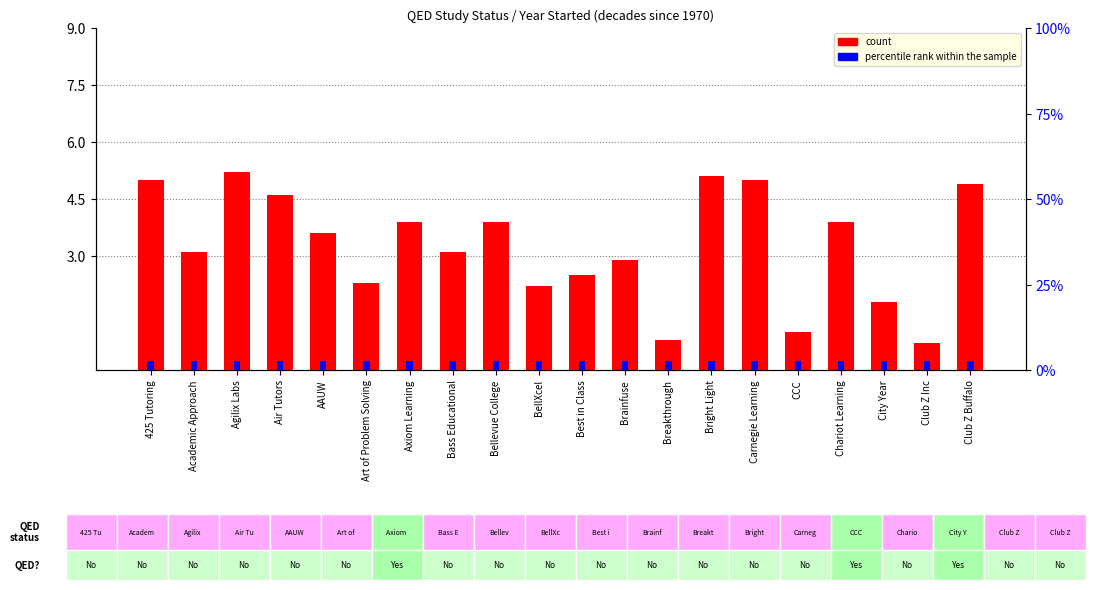

List the series in order of their overall mean, lowest first.

percentile rank within the sample, count